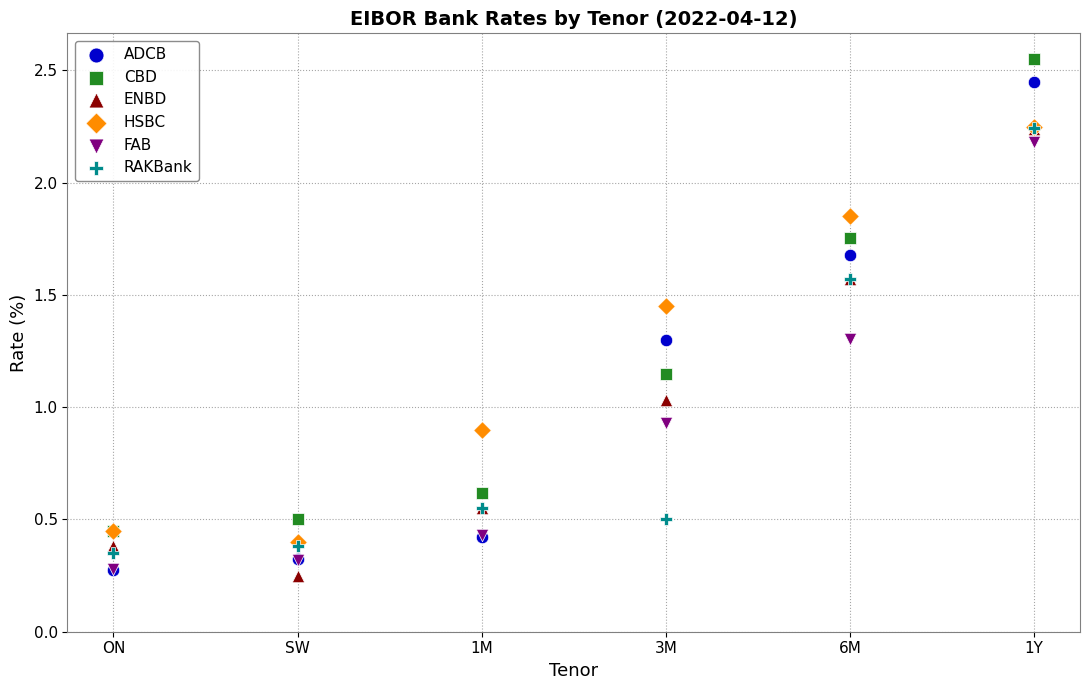

Which series contains the highest Y value?

CBD